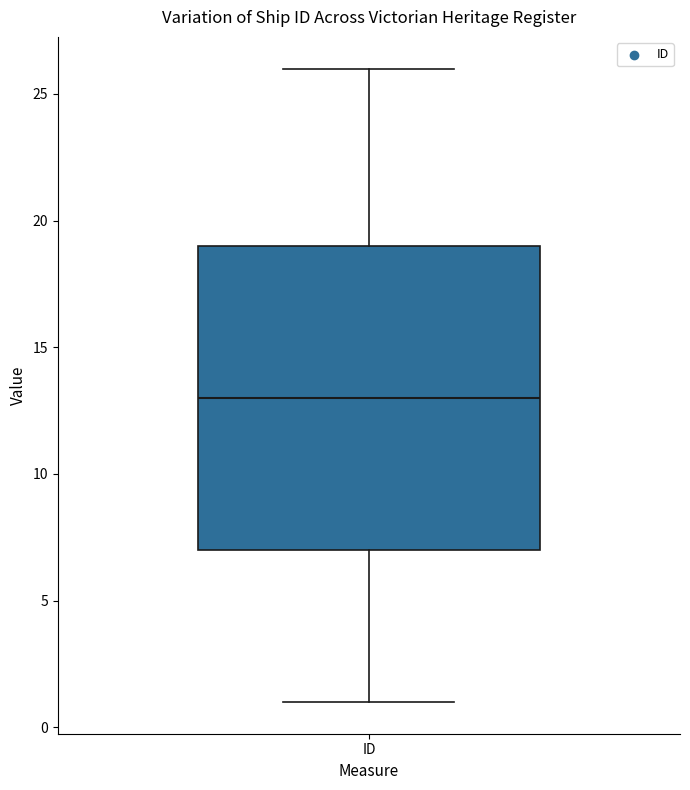

Where is the upper edge of the box for ID on the y-axis? The values are not printed on the chart, so give them approximately, as read against the axis.

19